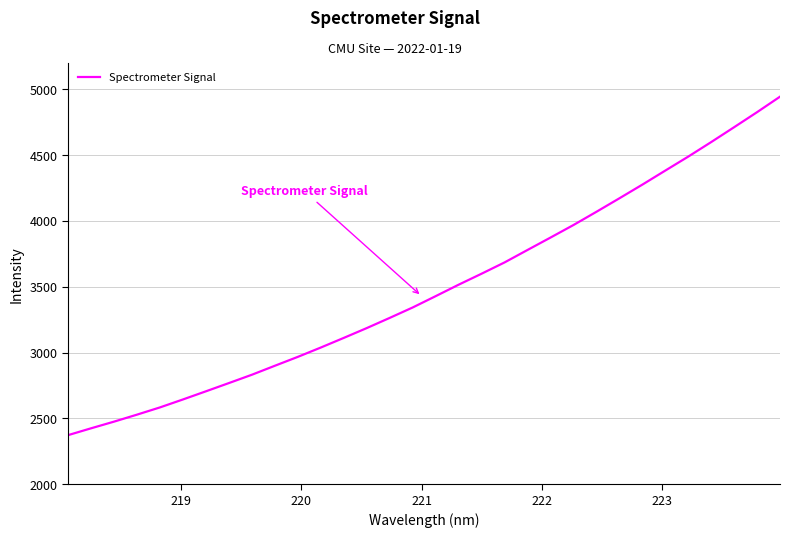

What is the difference between the maximum and minimum values?

2571.2